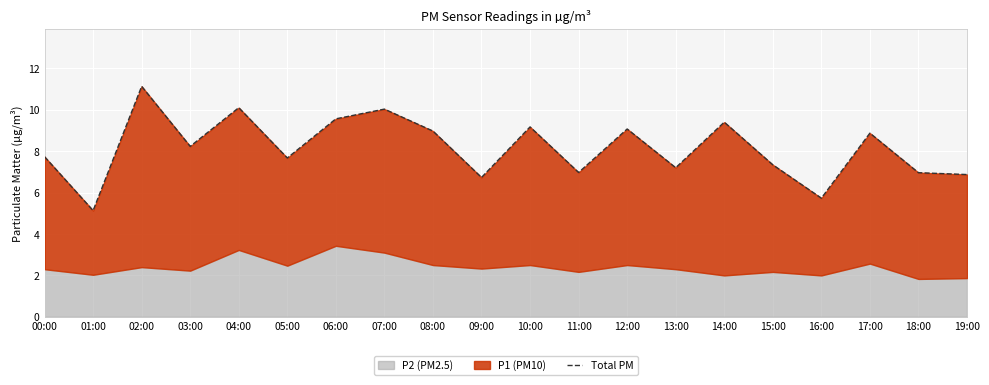

The chart shows a value of 7.0 at 11:00. True or false?

True